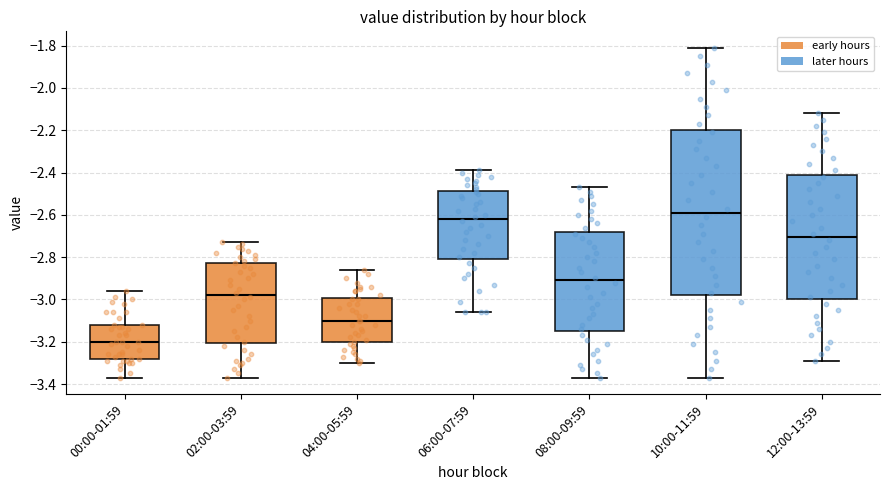

Which box's median line is the lowest?

00:00-01:59